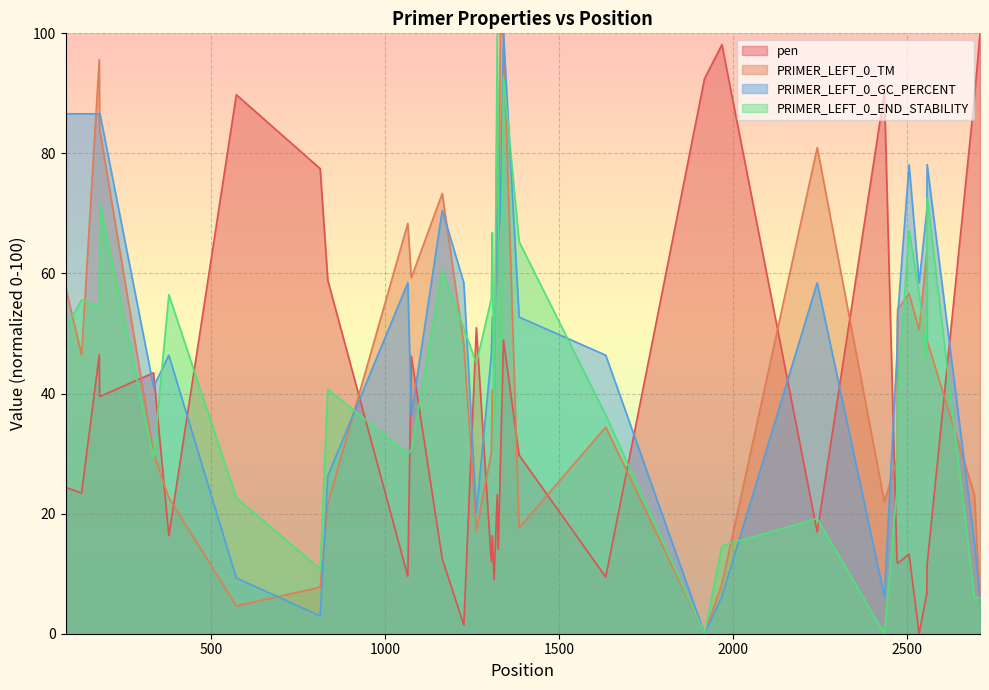

Which series has the largest total across all categories?

PRIMER_LEFT_0_GC_PERCENT